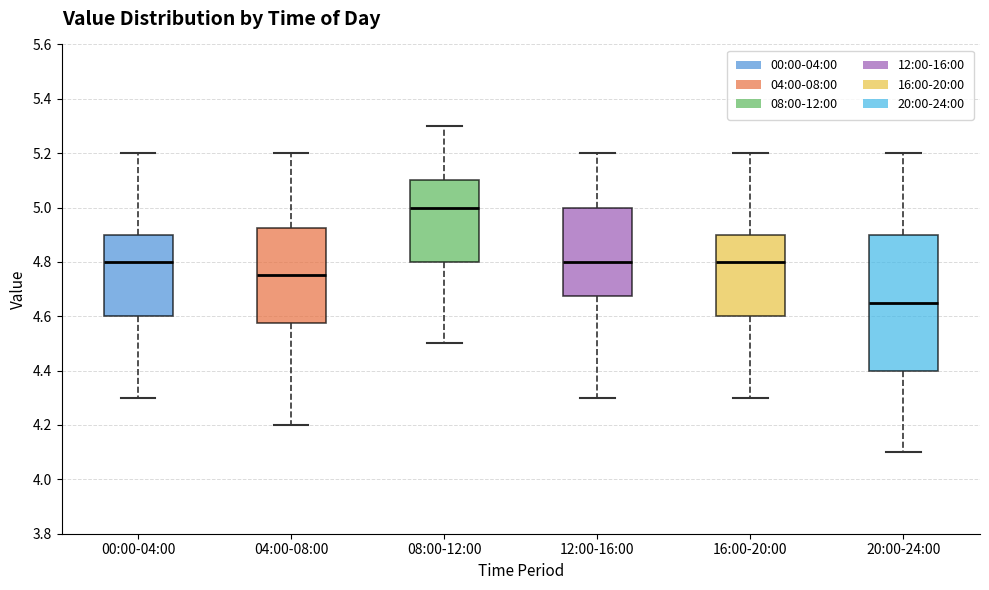

Where is the lower edge of the box for 00:00-04:00 on the y-axis? The values are not printed on the chart, so give them approximately, as read against the axis.

4.60